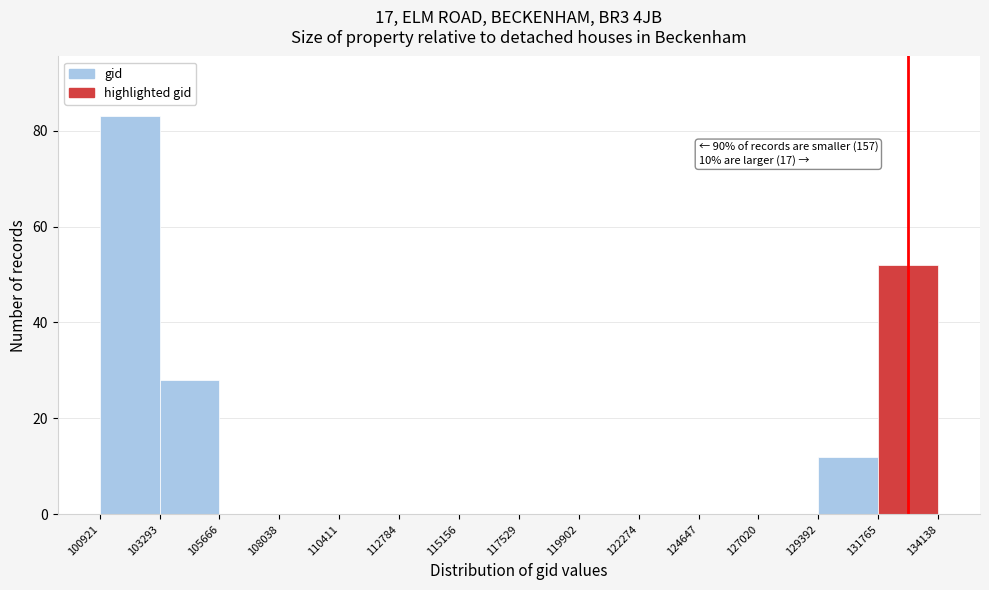

Over which range of the x-axis is the bar tallest?

100921 to 103293